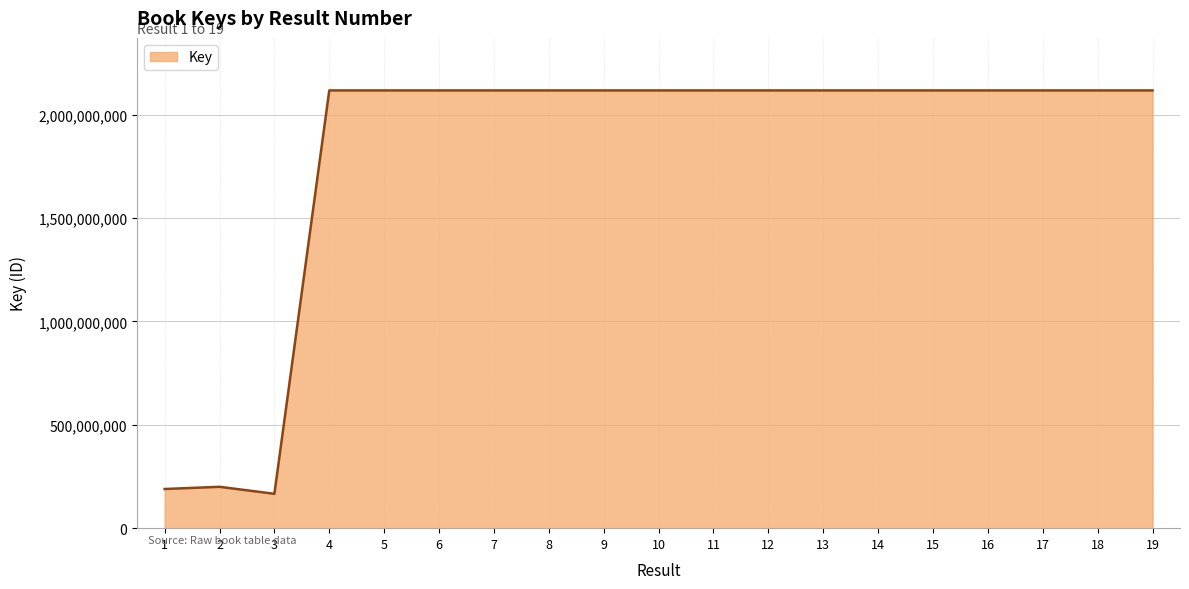

What is the change in value from 1 to 10?

+1928433016